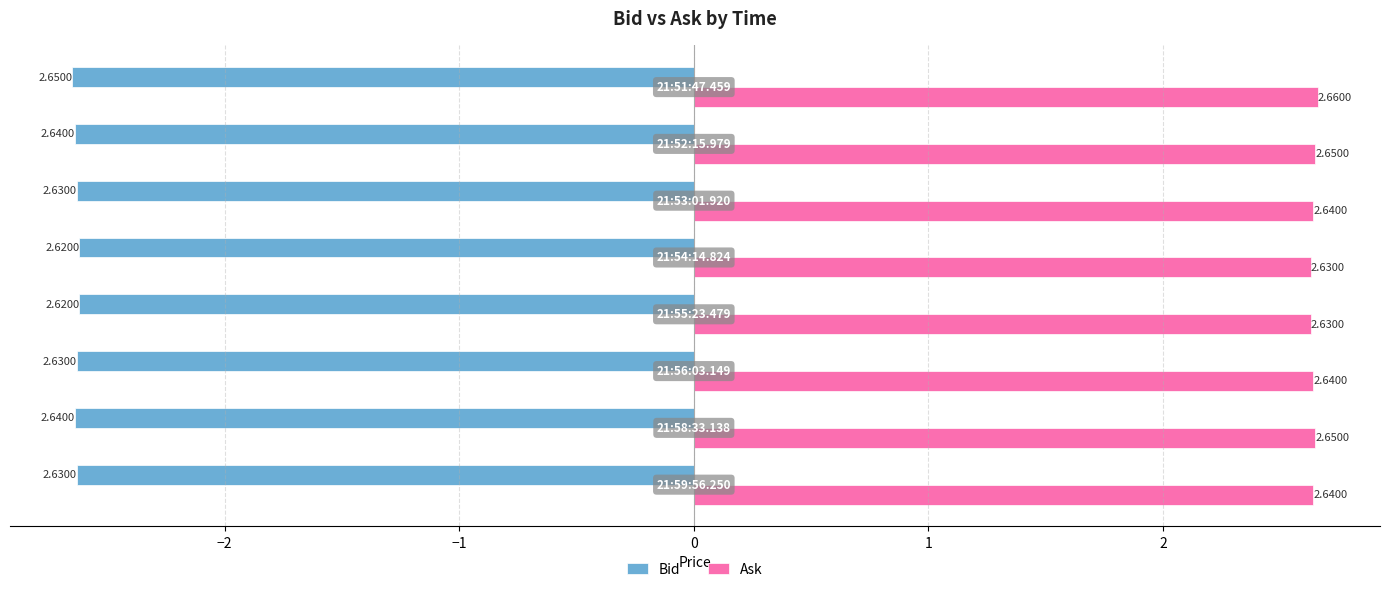

What are all the series names shown in the legend?

Bid, Ask